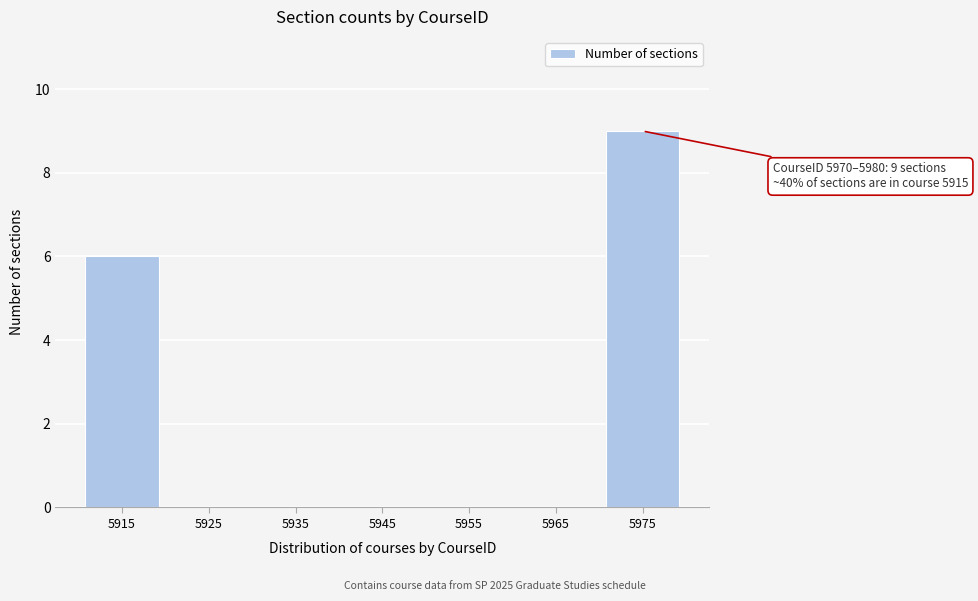

Which range on the x-axis has the tallest bar?

5970 to 5980